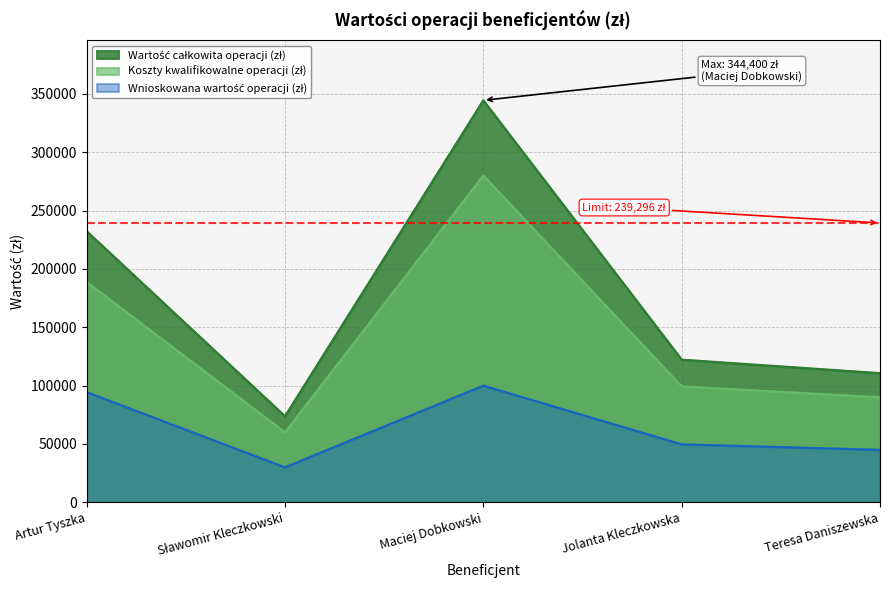

Which category has the lowest value in the Wartość całkowita operacji (zł) series?

Sławomir Kleczkowski